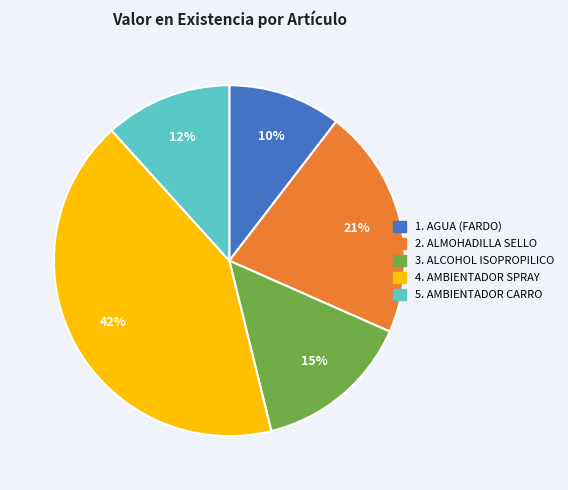

How many slices are in this pie chart?

5